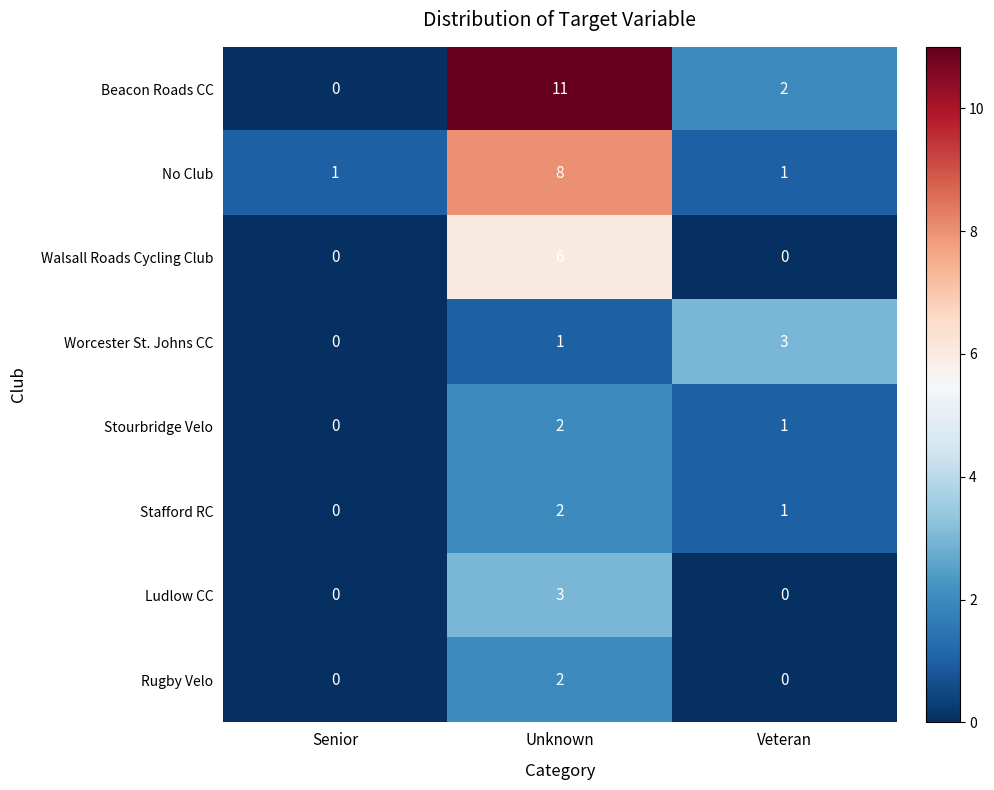

The value of No Club at Unknown is 8. True or false?

True